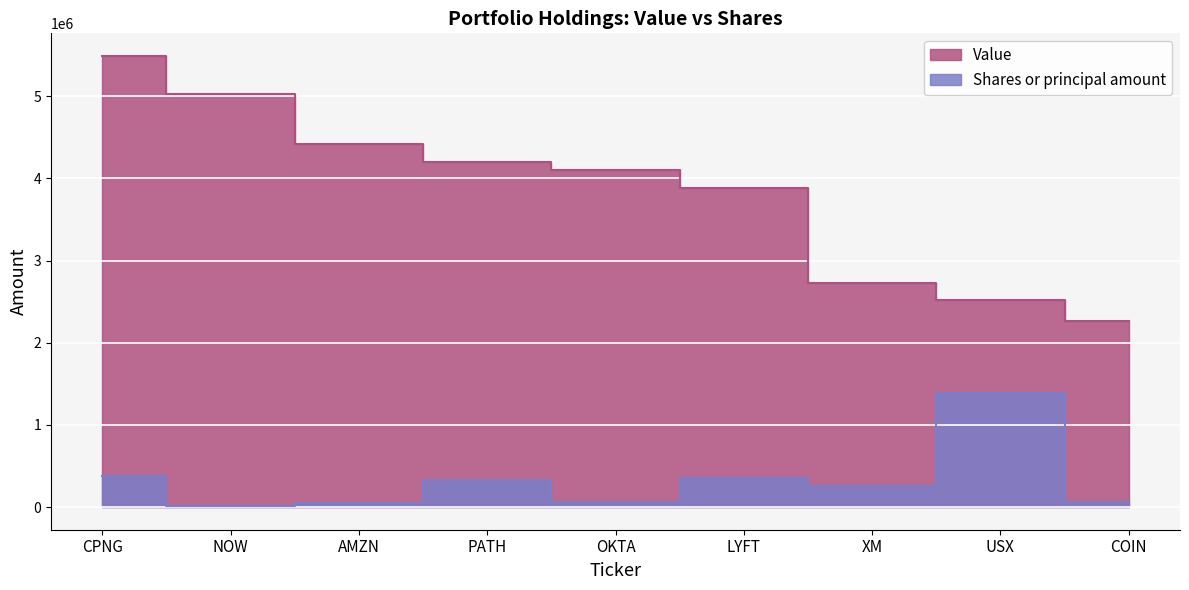

True or false: Value and Shares or principal amount cross at least once.

False